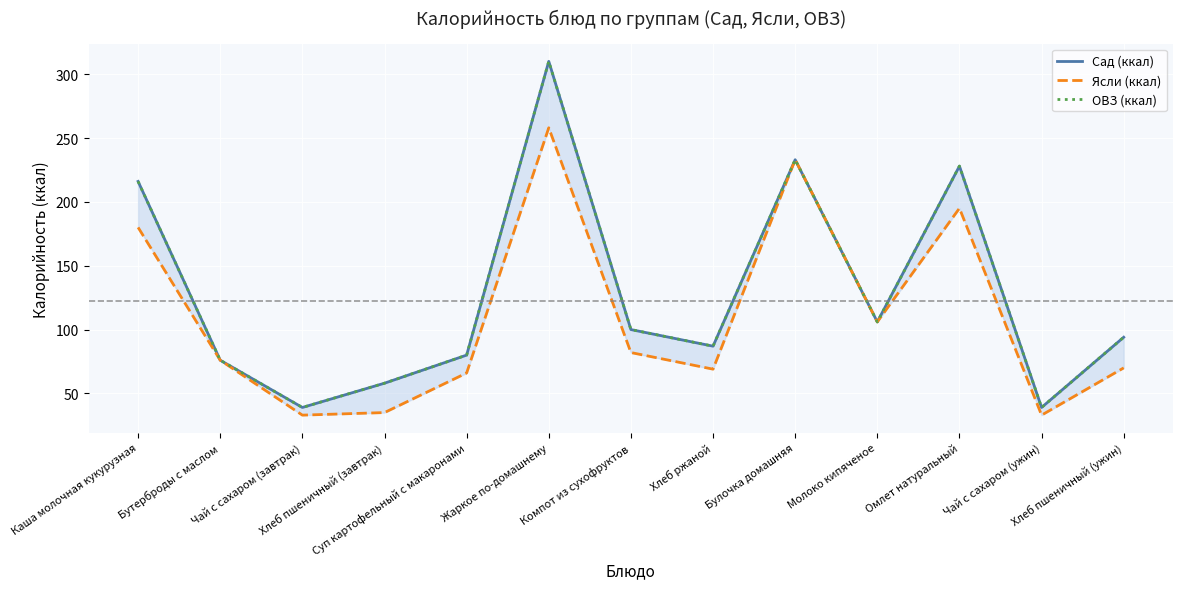

True or false: ОВЗ (ккал) and Сад (ккал) cross at least once.

False